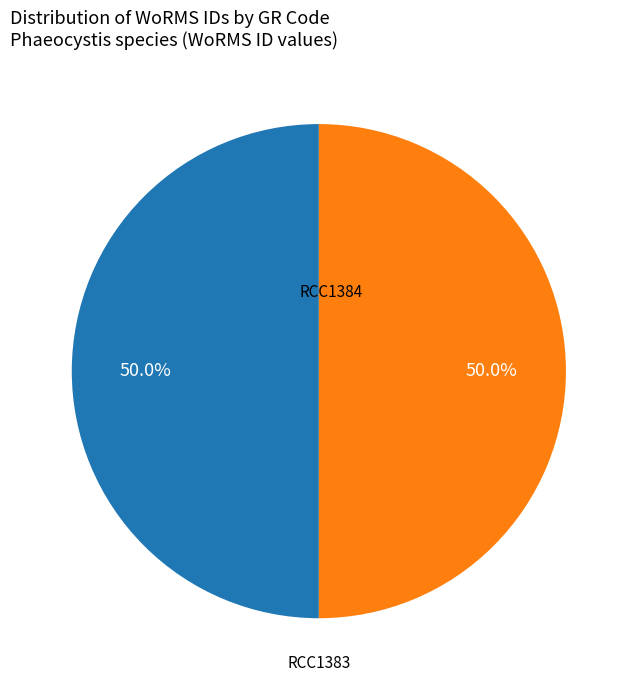

What is the ratio of the value at RCC1384 to the value at RCC1383?

1.0